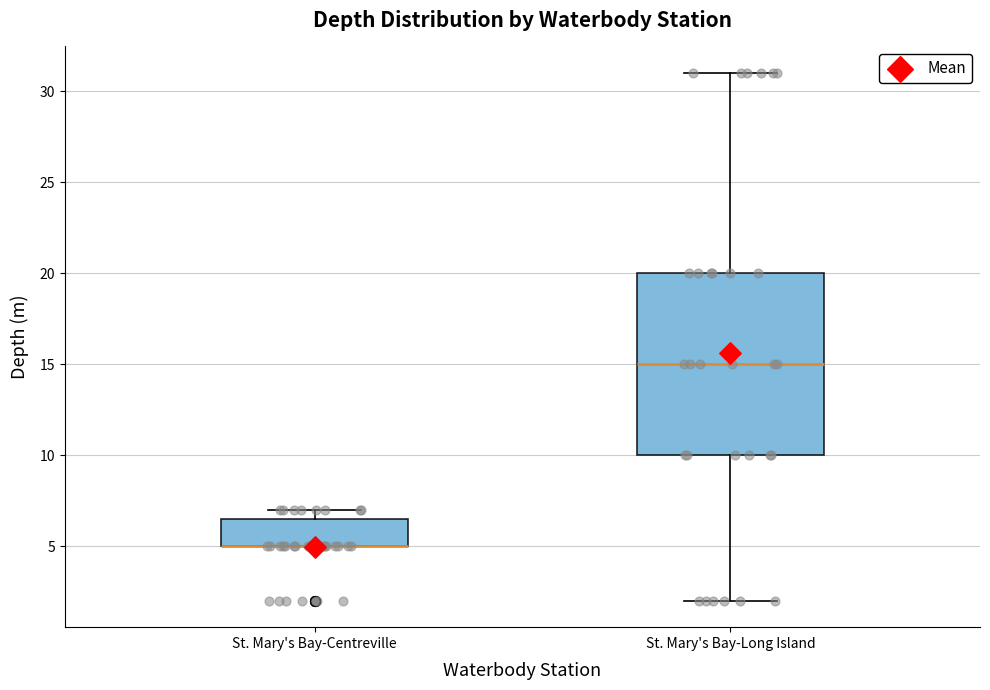

Reading left to right, transcribe this box plot: for each box, give where its median line is, the range the box spans, and where its two whiskers end, as read against the y-axis. The values are not printed on the chart, so give them approximately, as read against the axis.

St. Mary's Bay-Centreville: median 5.0 (drawn on the box's lower edge), box 5.0 to 6.5, whiskers 5.0 to 7.0
St. Mary's Bay-Long Island: median 15.0, box 10.0 to 20.0, whiskers 2.0 to 31.0